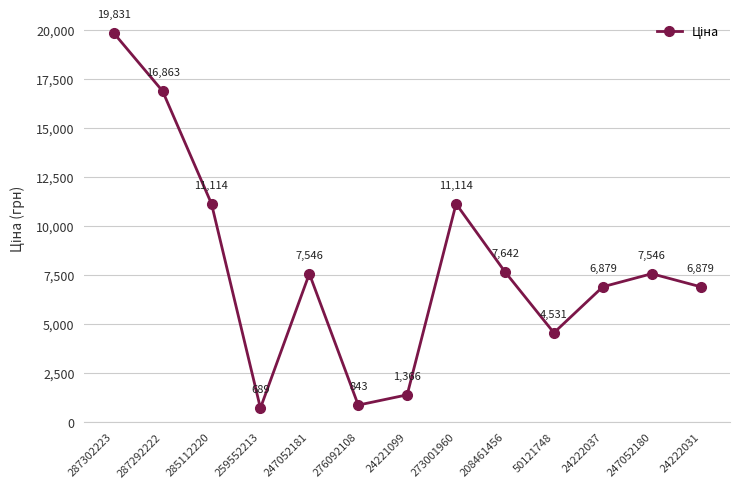

What position from the right is 24222037?

3